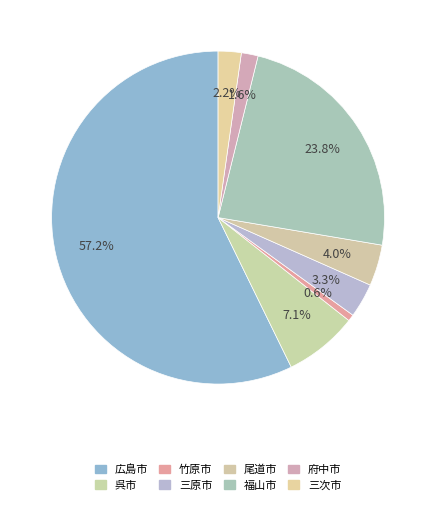

How many segments does this pie chart have?

8